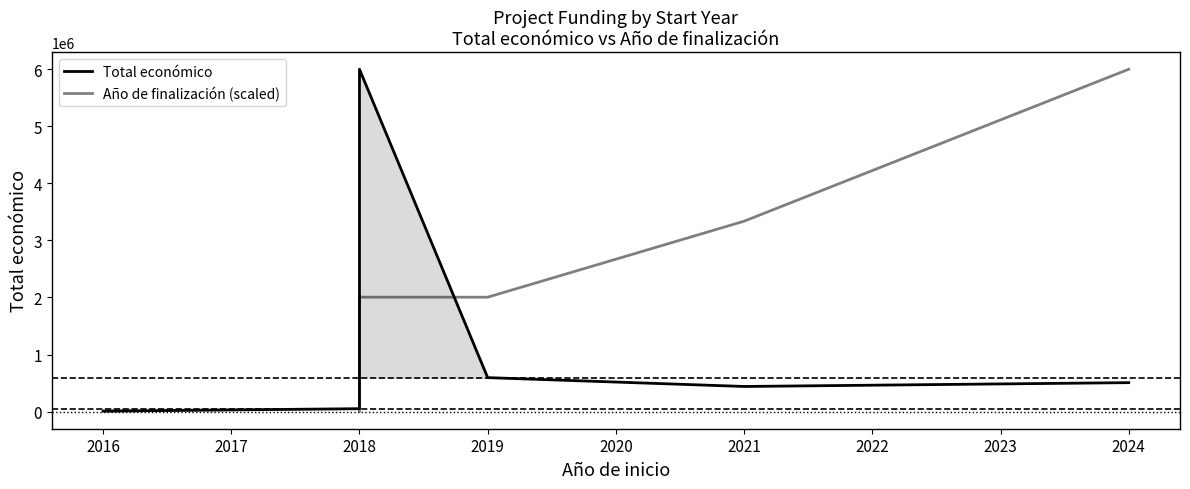

What is the value of the Total económico point at the 1st from the left?

7980.0